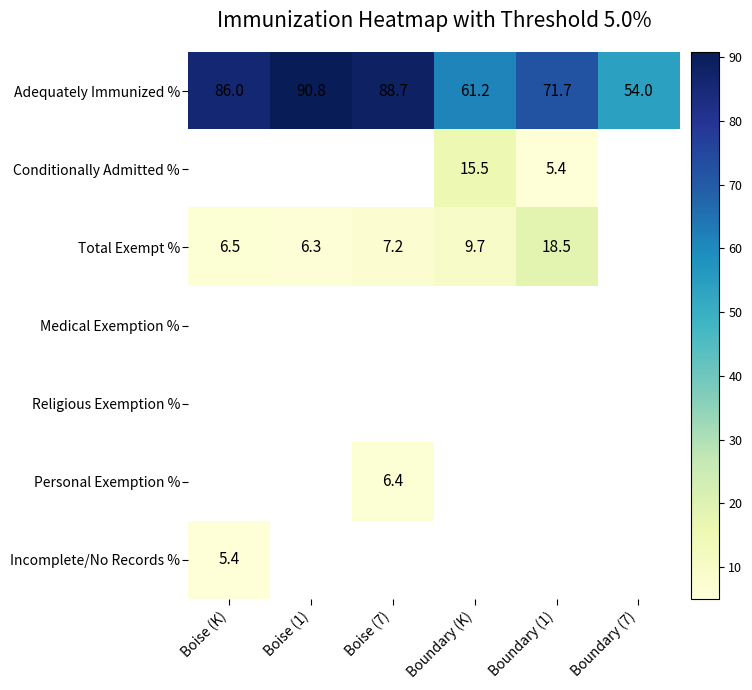

Is it true that Total Exempt % equals 10.6 at Boise (1)?

False